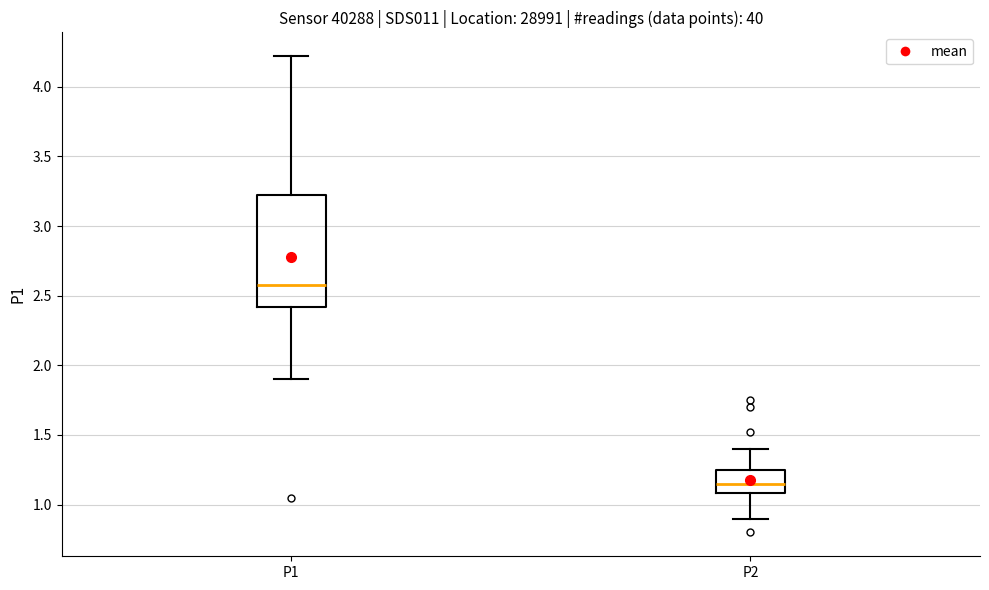

Which box is the tallest, from its lower edge to its upper edge?

P1